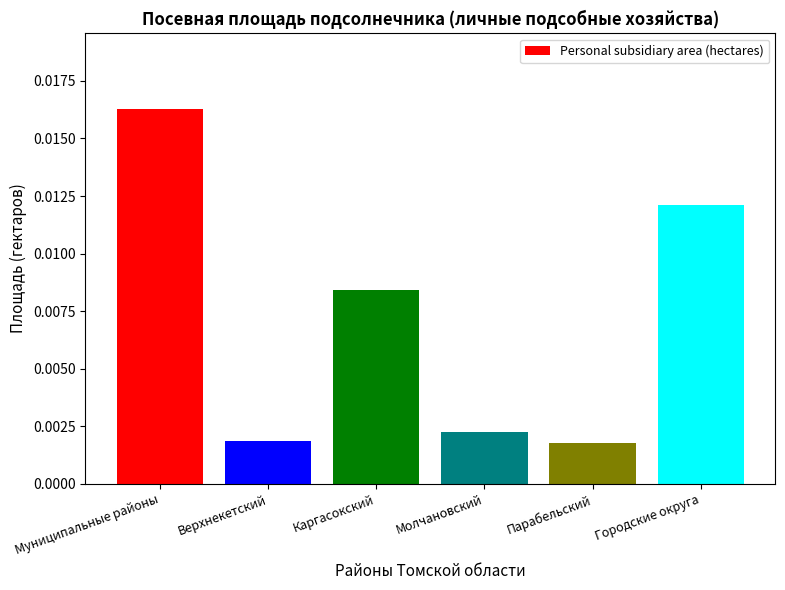

What is the label of the 2nd bar from the left?

Верхнекетский